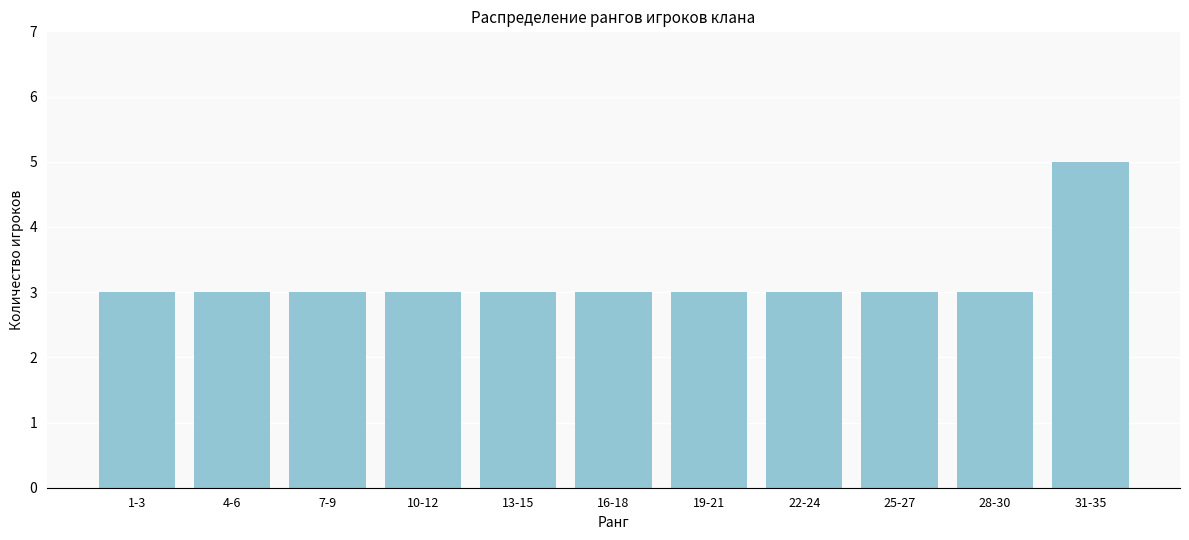

Reading left to right, what are all the values shown in this chart?

3	3	3	3	3	3	3	3	3	3	5